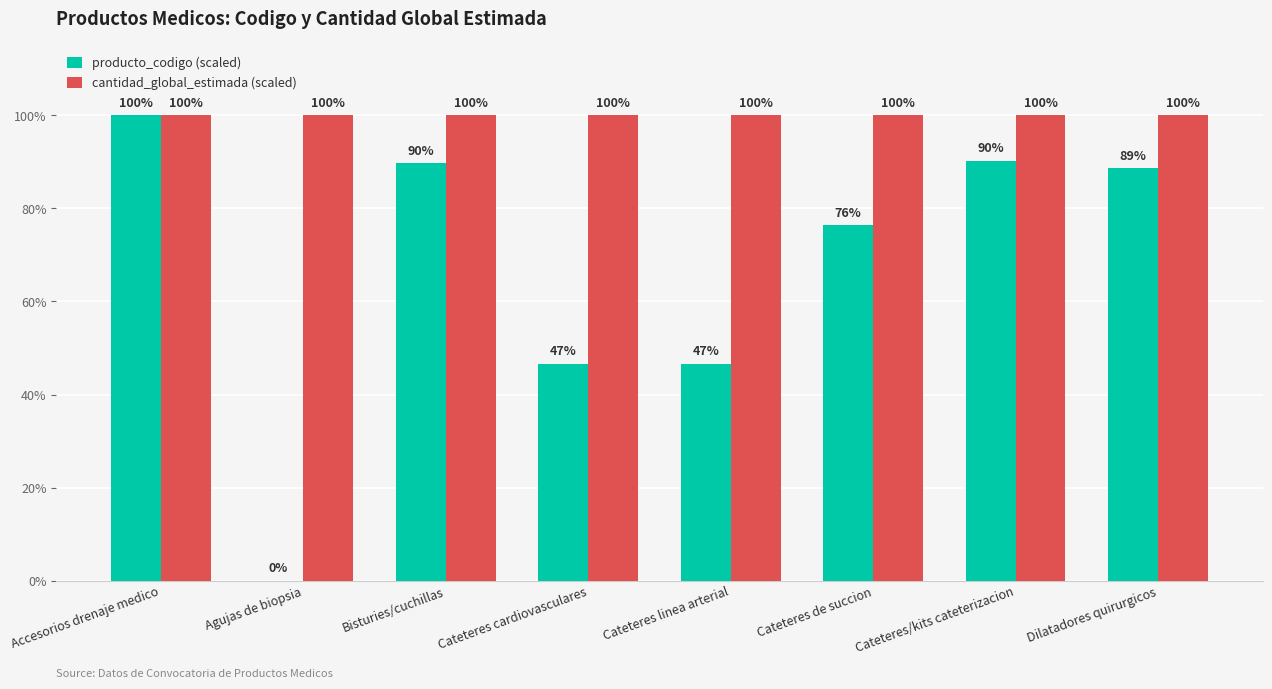

Are the bars horizontal?

No